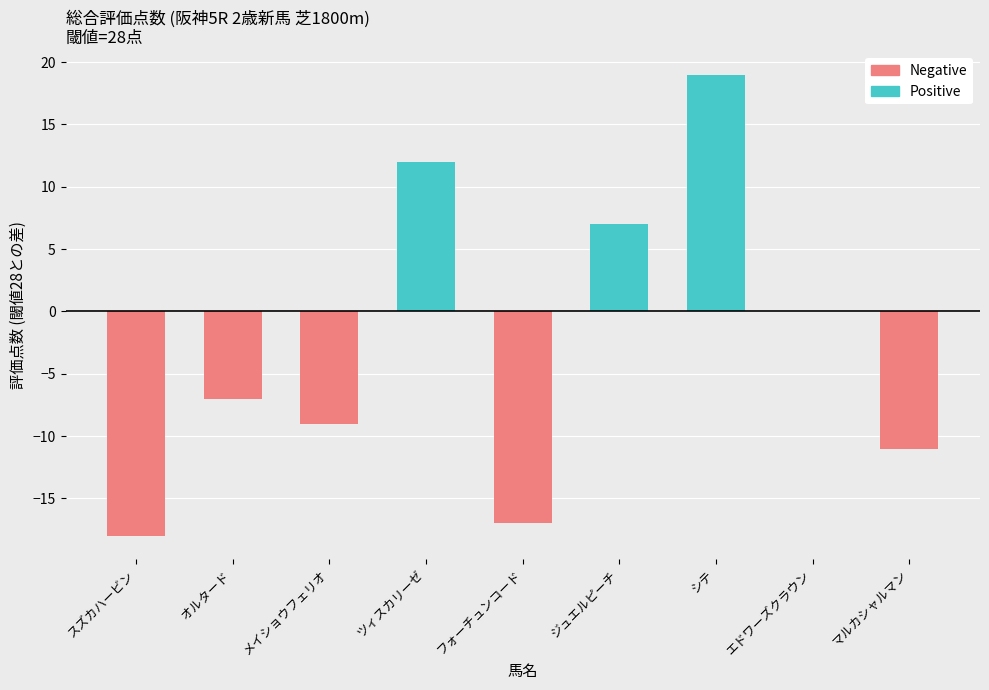

Reading left to right, transcribe all the data shown in this chart.

Positive (≥28): スズカハービン=0	オルタード=0	メイショウフェリオ=0	ツィスカリーゼ=12	フォーチュンコード=0	ジュエルピーチ=7	シテ=19	エドワーズクラウン=0	マルカシャルマン=0
Negative (<28): スズカハービン=-18	オルタード=-7	メイショウフェリオ=-9	ツィスカリーゼ=0	フォーチュンコード=-17	ジュエルピーチ=0	シテ=0	エドワーズクラウン=0	マルカシャルマン=-11